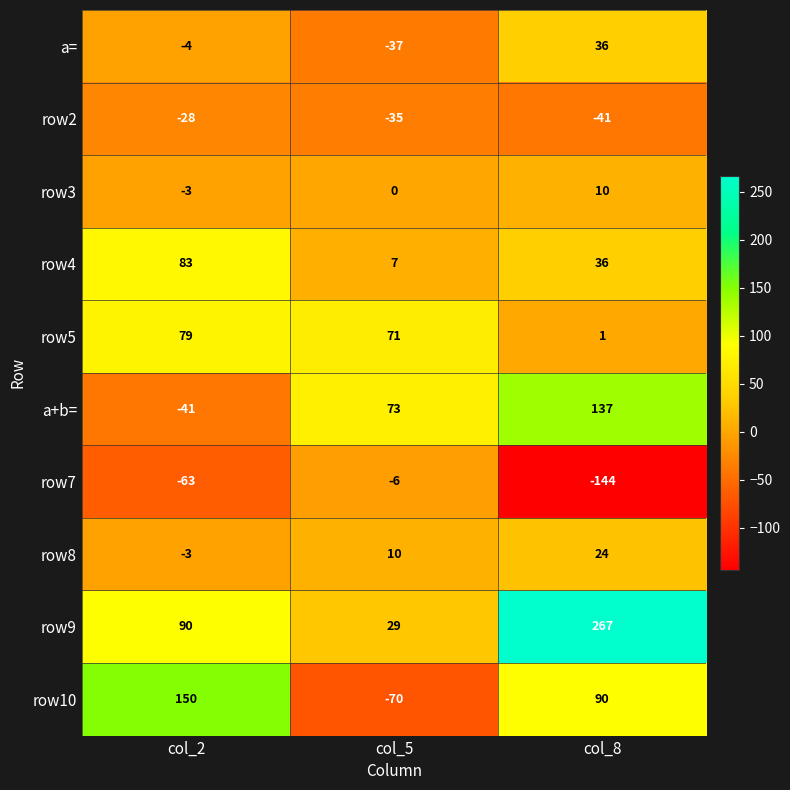

Where does the row4 series first go above 36?

col_2